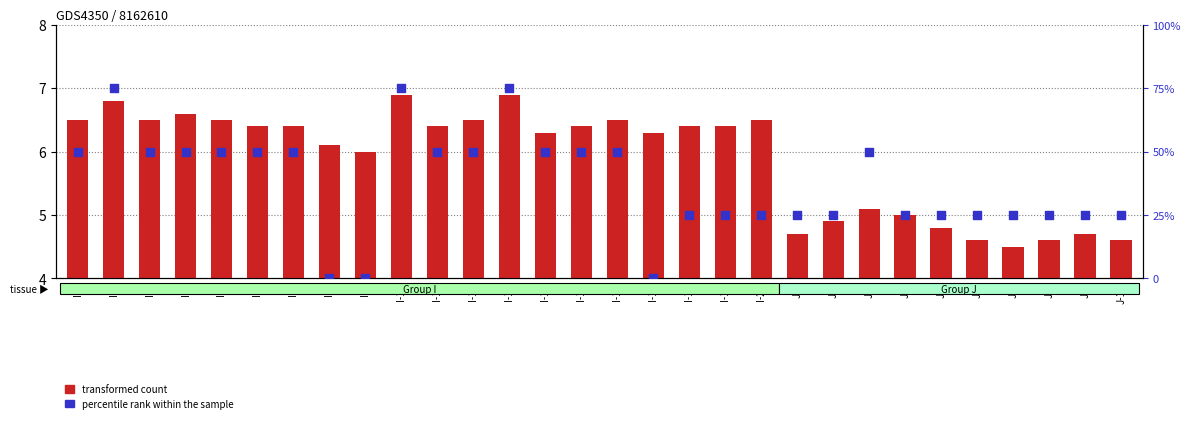

At how many categories does at least one series exceed 34?

15